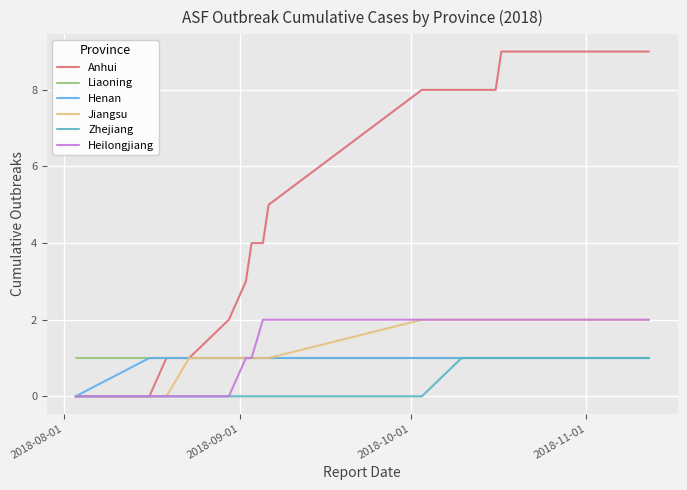

What are all the series names shown in the legend?

Anhui, Liaoning, Henan, Jiangsu, Zhejiang, Heilongjiang